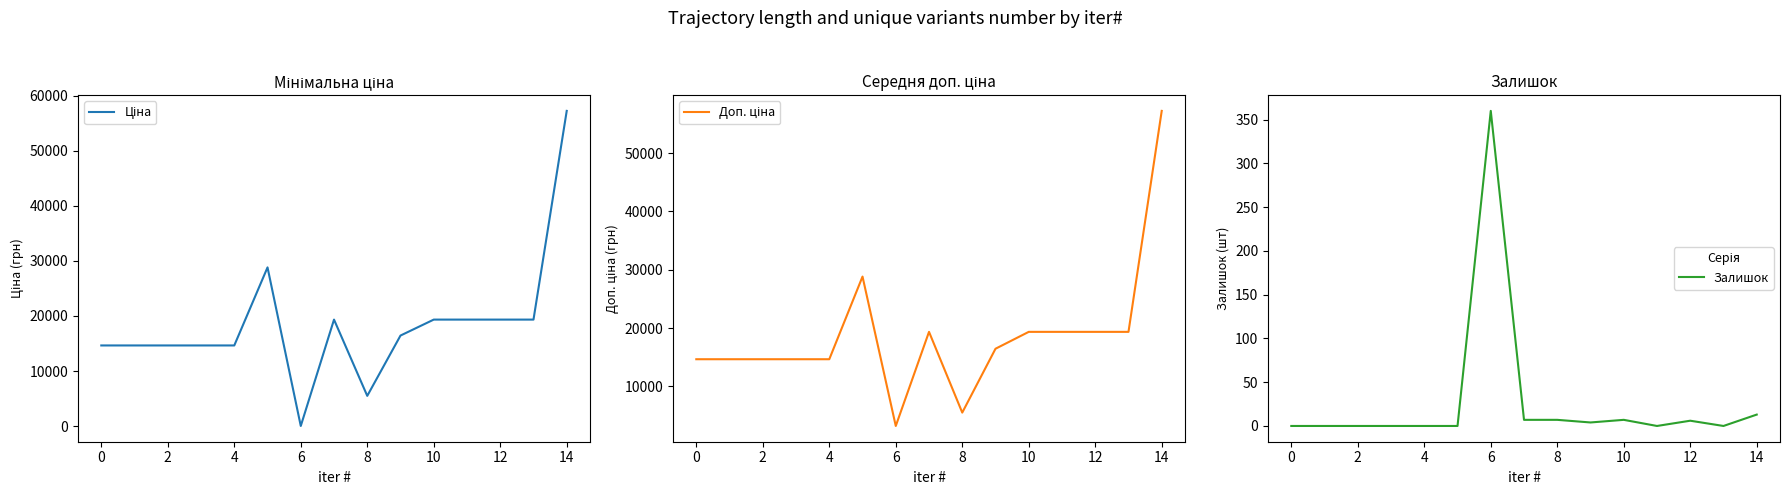

How many positive values does the Залишок series have?

7